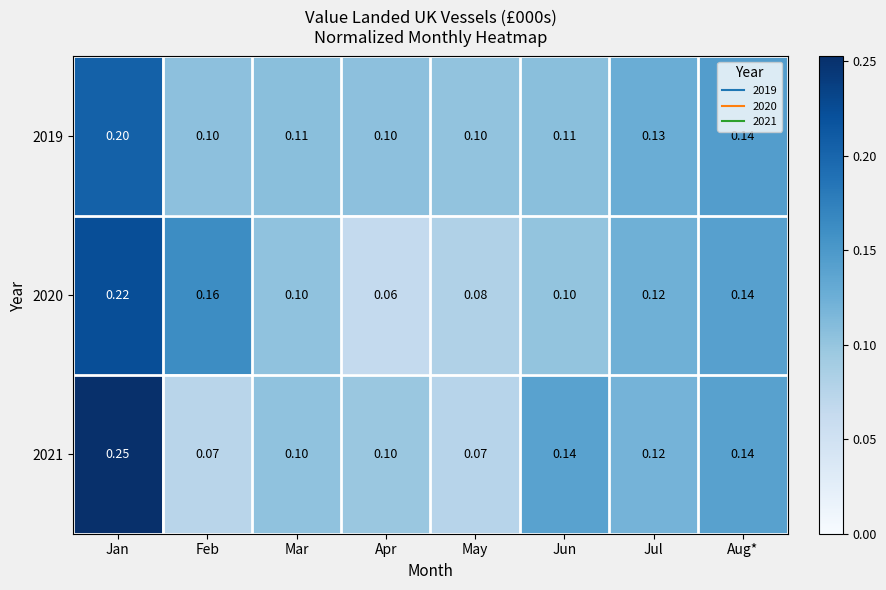

At which label does 2020 reach its minimum?

Apr